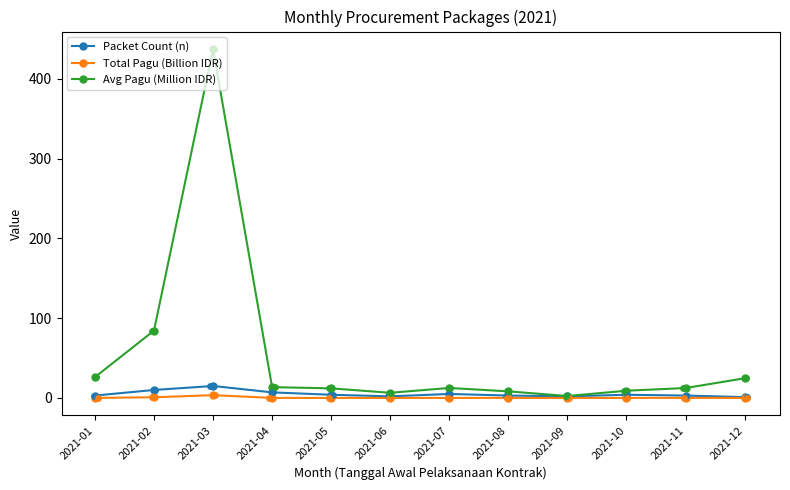

At which category is the sum across all series the highest?

2021-03